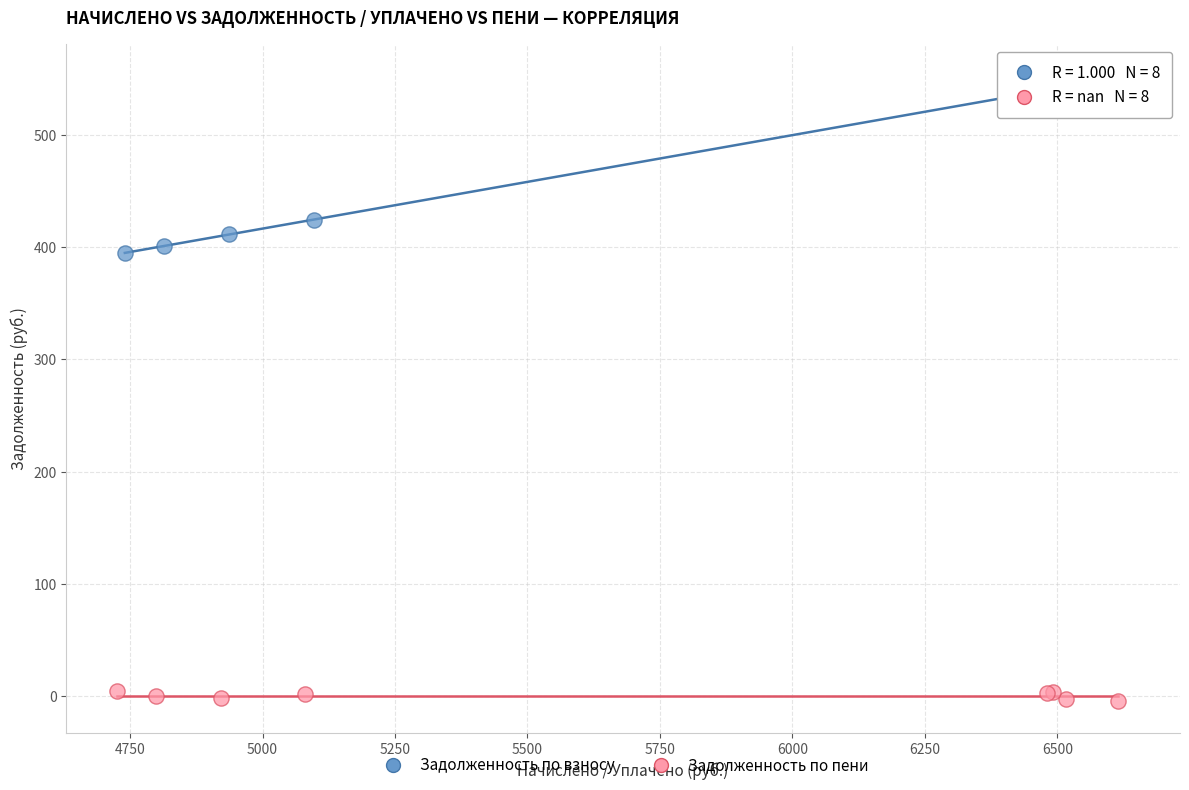

Which series contains the highest Y value?

Задолженность по взносу